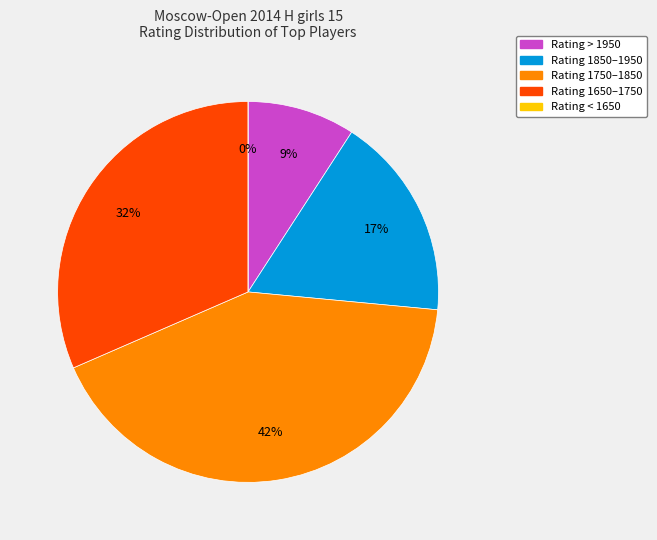

Is it true that Elkina Yuliya is 19% of the pie?

False